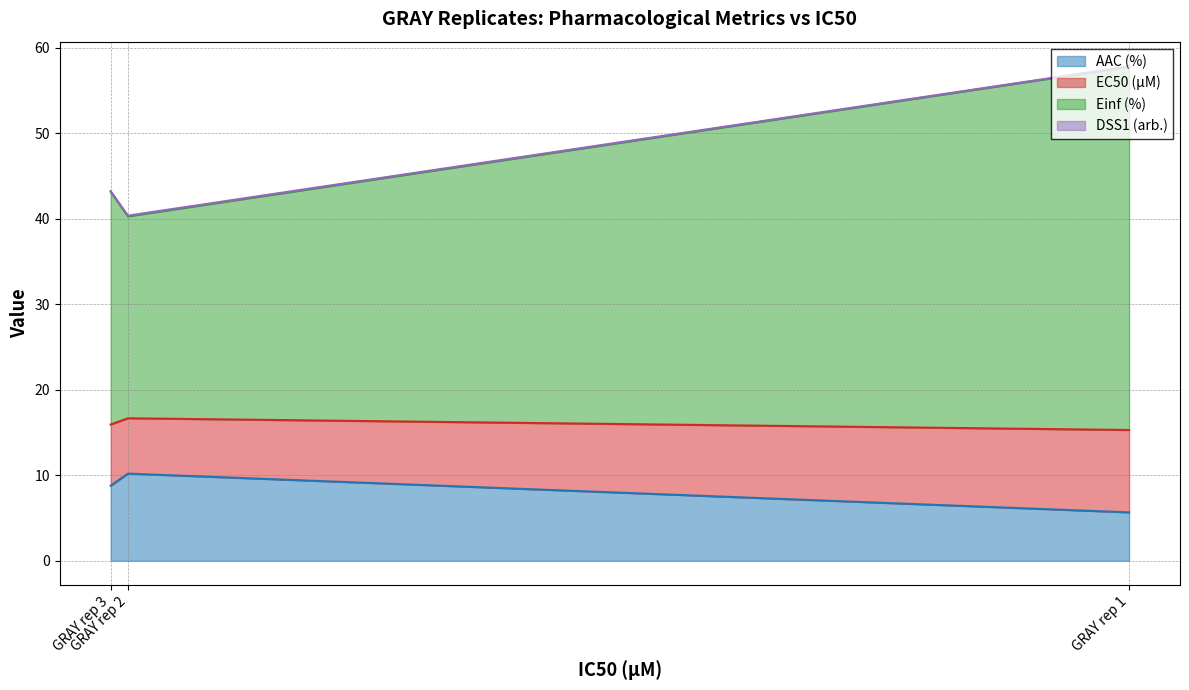

Is it true that AAC (%) equals 10.2 at GRAY rep 2?

True